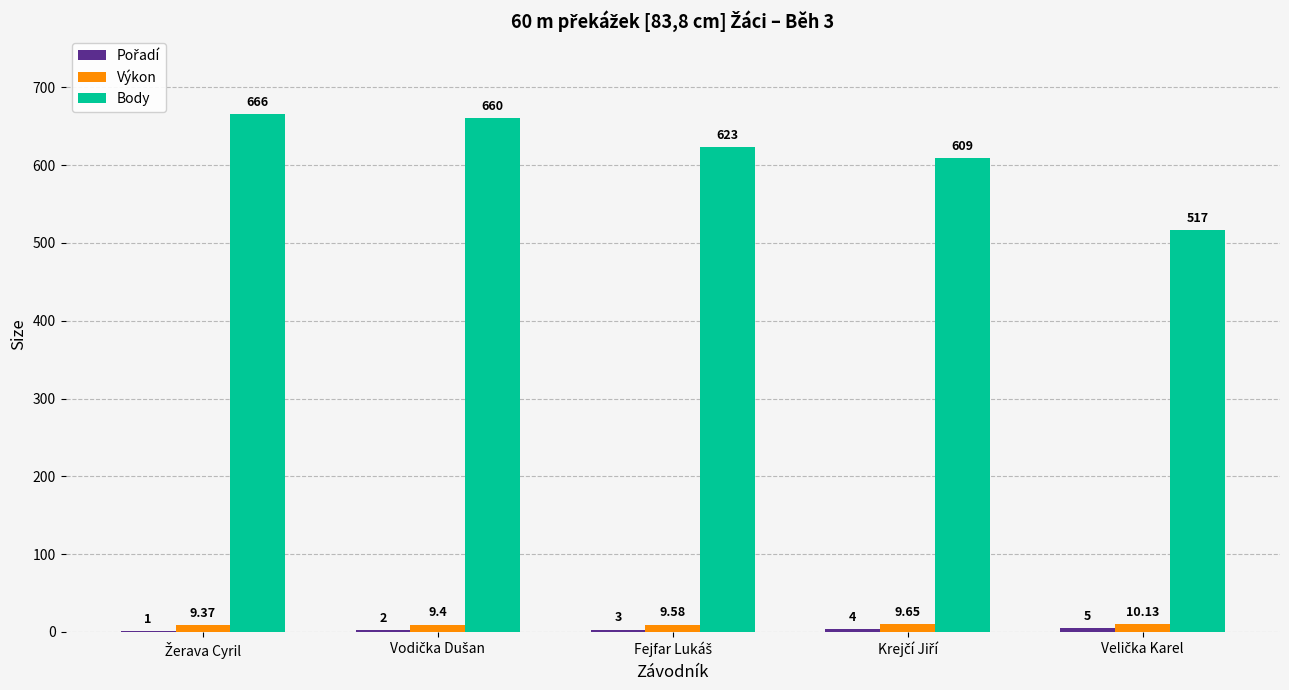

What is the sum of all Body values?

3075.0